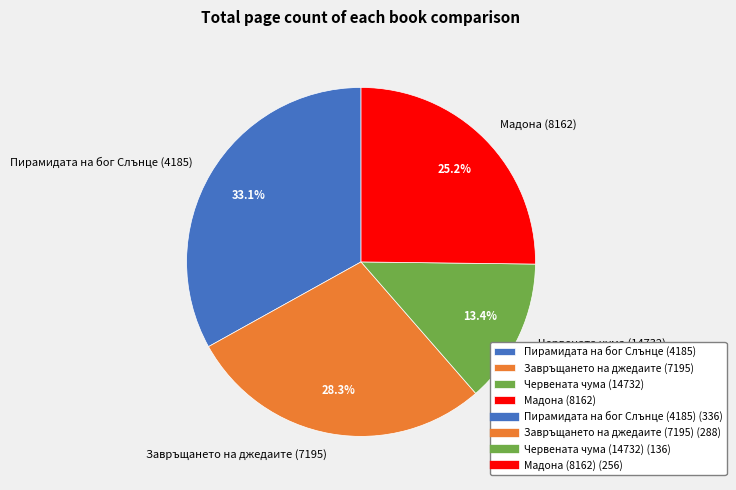

What is the total percentage of Мадона (8162) and Пирамидата на бог Слънце (4185)?

58.3%